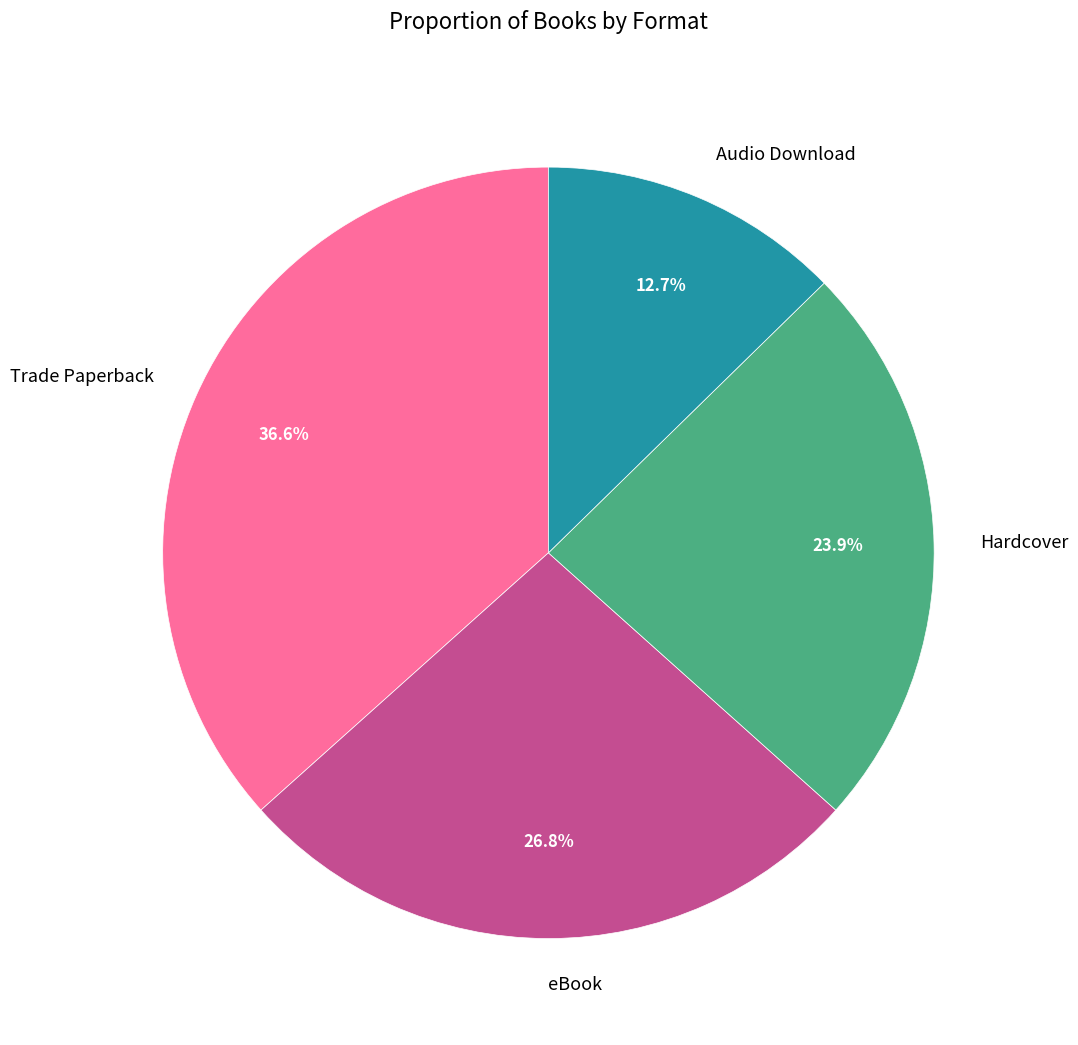

Which slice is the largest?

Trade Paperback